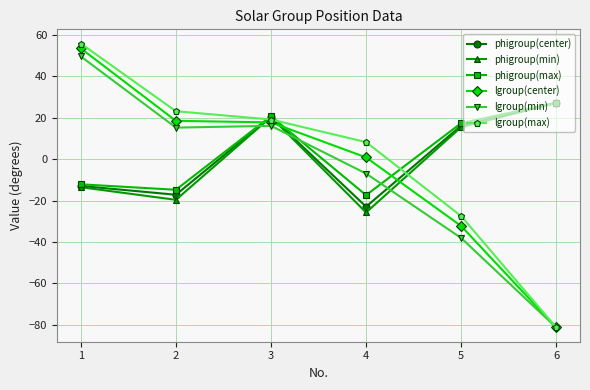

The lgroup(center) series shows 1.3 at 3. True or false?

False